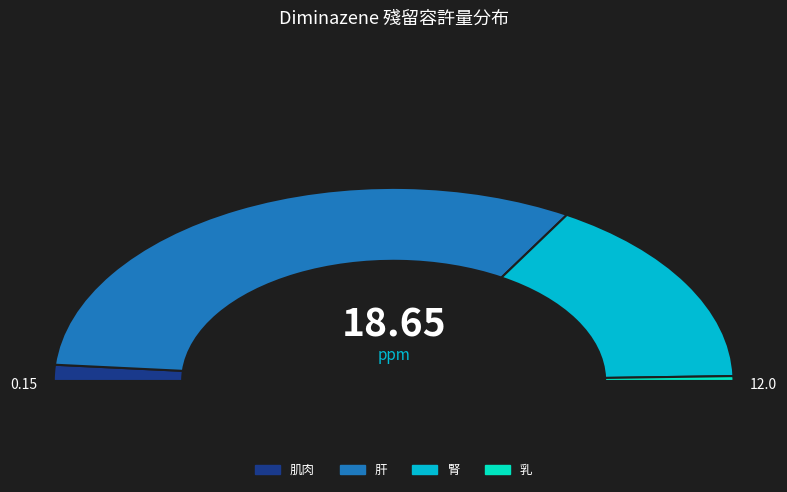

What percentage is the 肝 slice, to the nearest percent?

64%